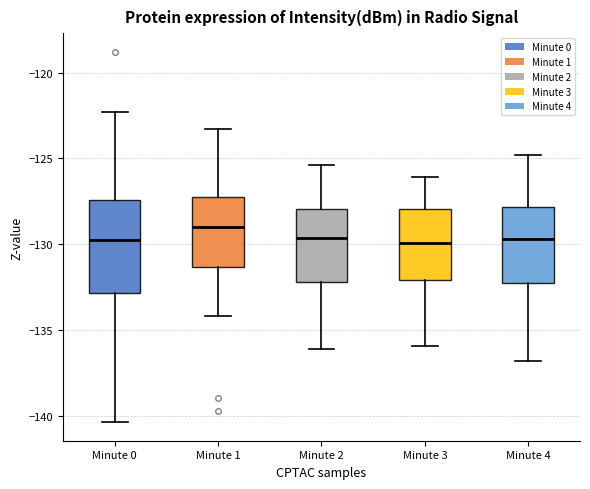

Comparing the boxes themselves (not the whiskers), which one is the tallest?

Minute 0